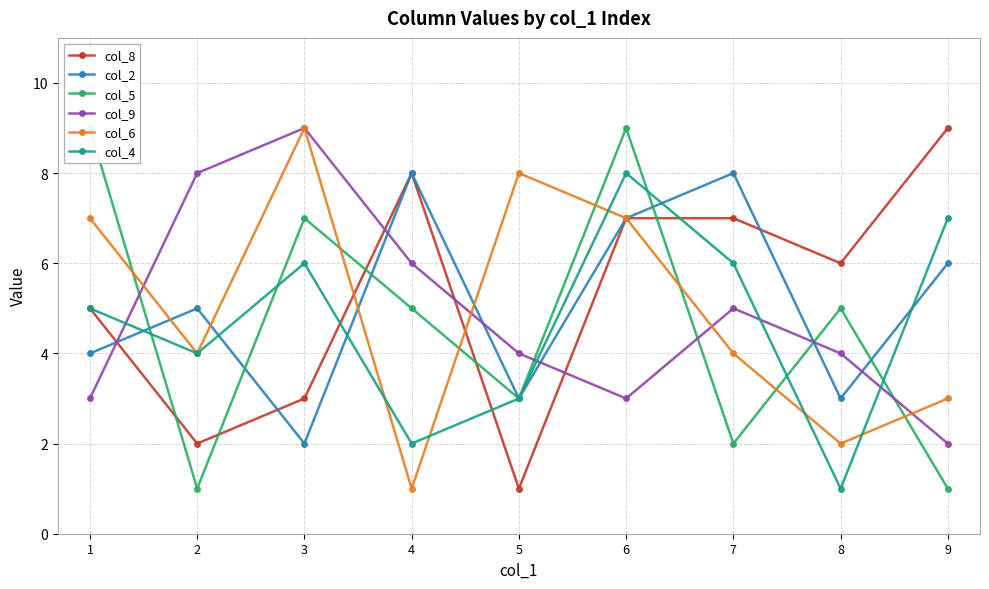

The value of col_9 at 8 is 1. True or false?

False